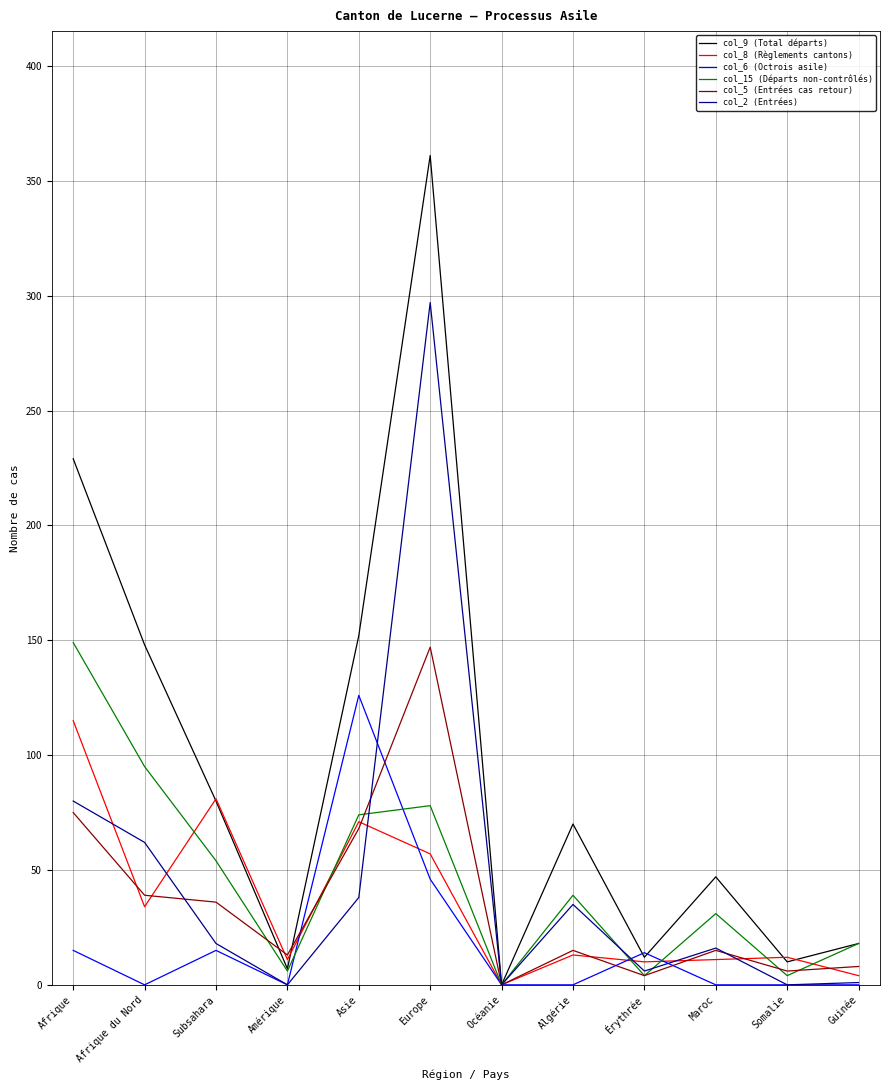

Which series has the widest spread of values?

col_9 (Total départs)